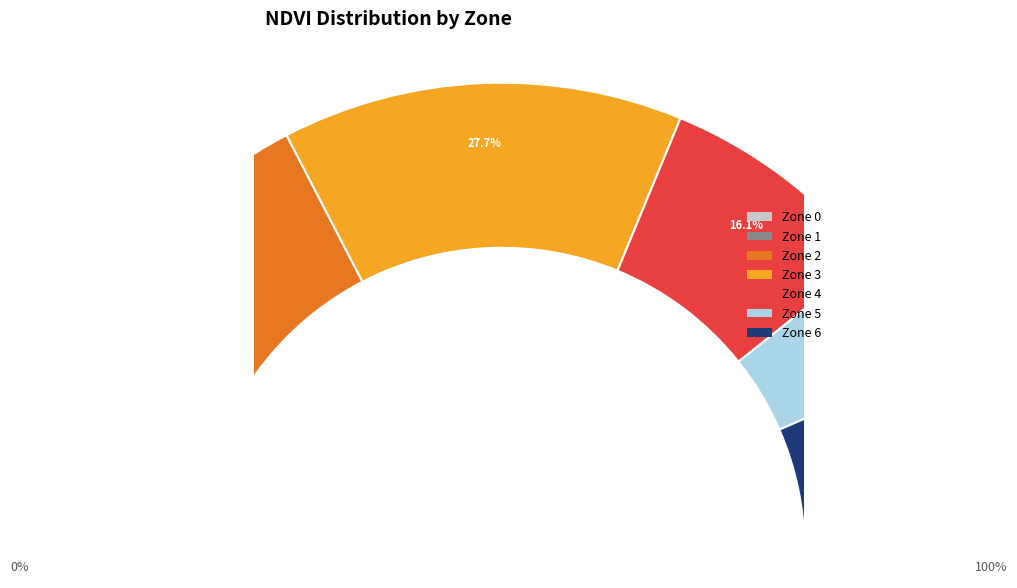

Combined, do Zone 6 and Zone 1 account for over 50%?

No